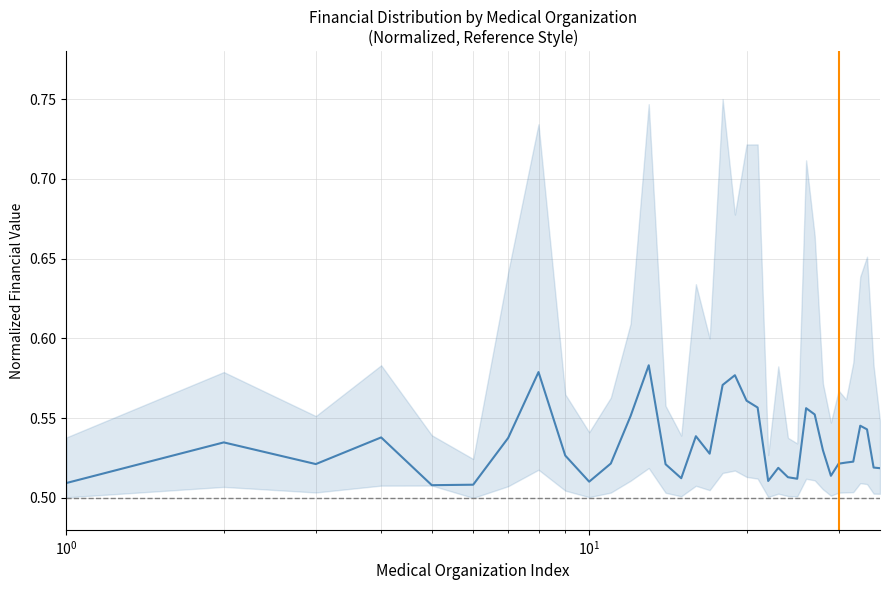

How many categories are shown in the chart?

36